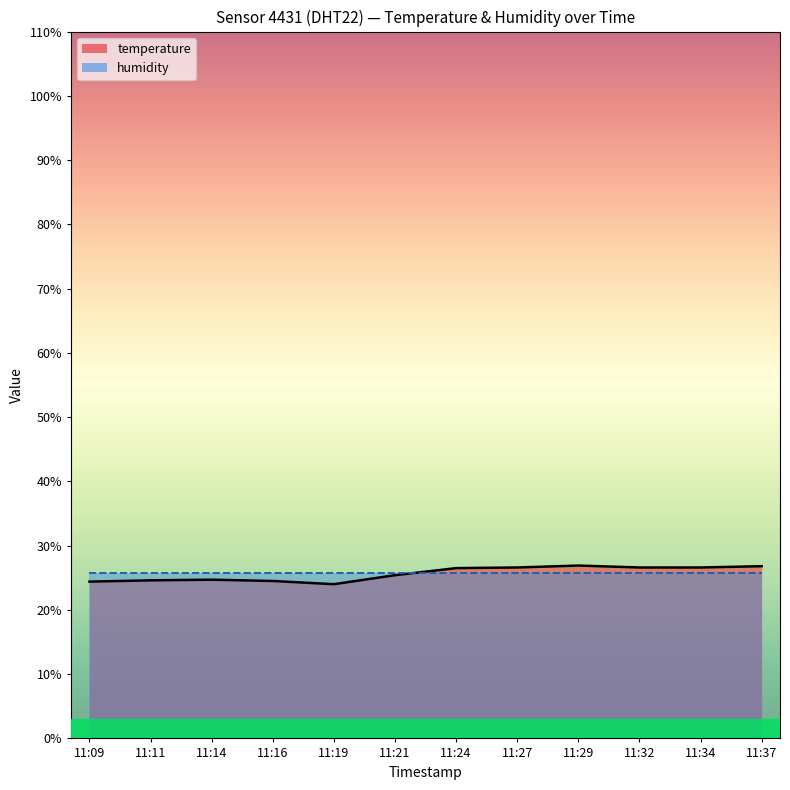

How many data points are above 26?

6